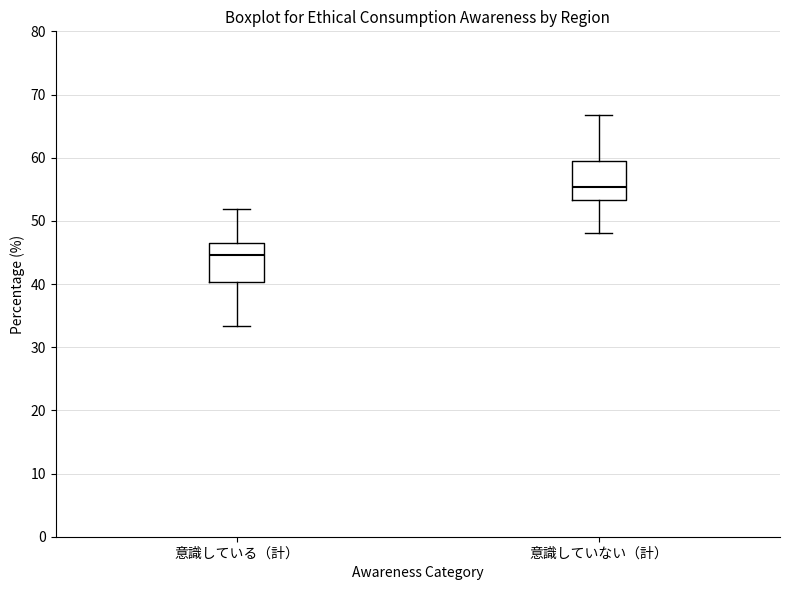

Where does the lower whisker of the box for 意識していない（計） end on the y-axis? The values are not printed on the chart, so give them approximately, as read against the axis.

48